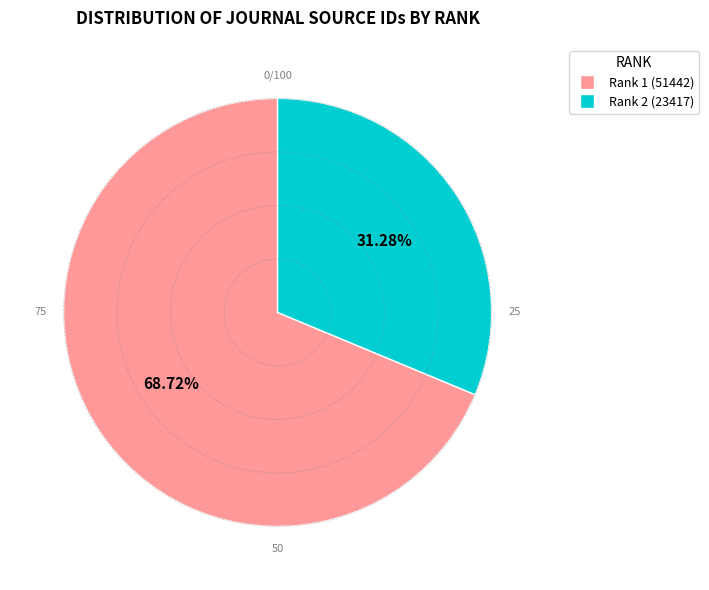

Is it true that Rank 1 (51442) is 76% of the pie?

False